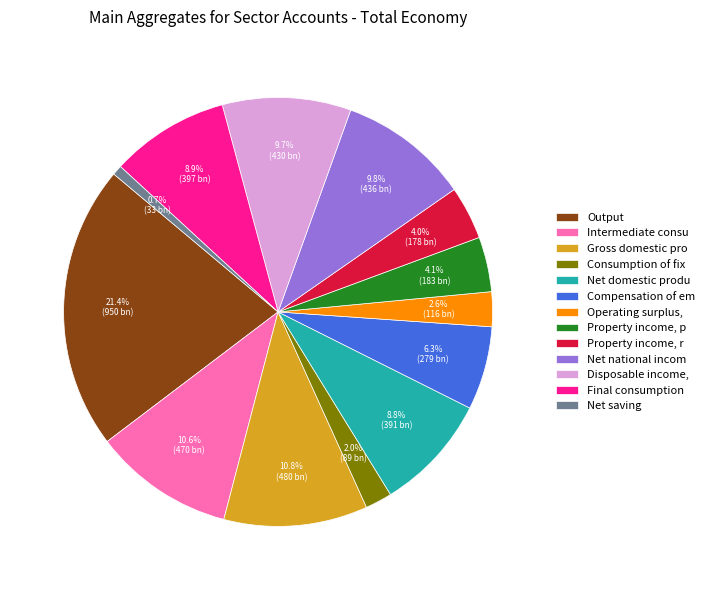

Do Final consumption and Disposable income, together represent more than half of the pie?

No